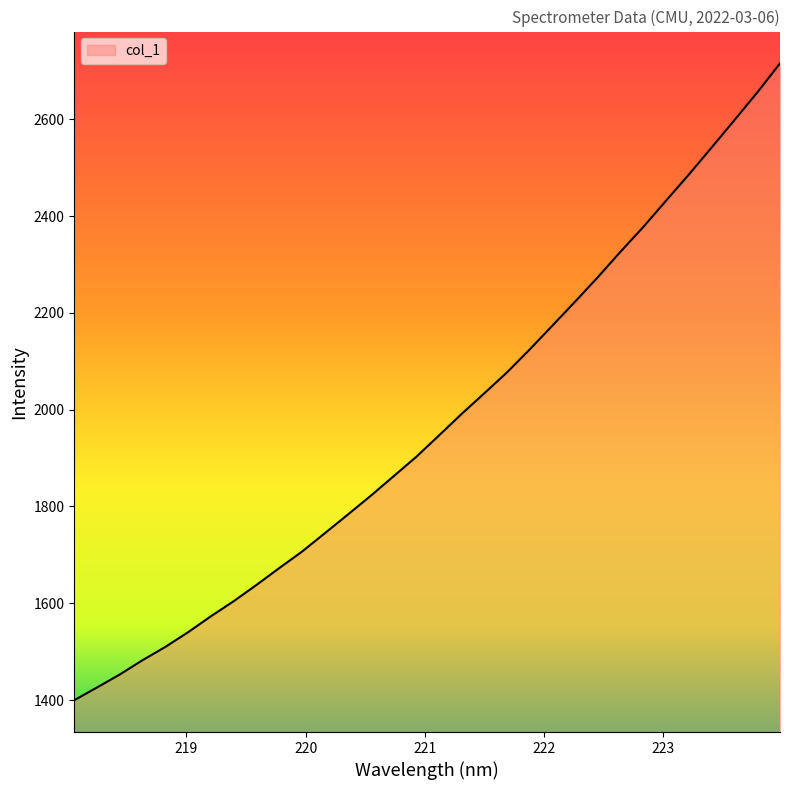

What is the smallest value displayed?

1399.7